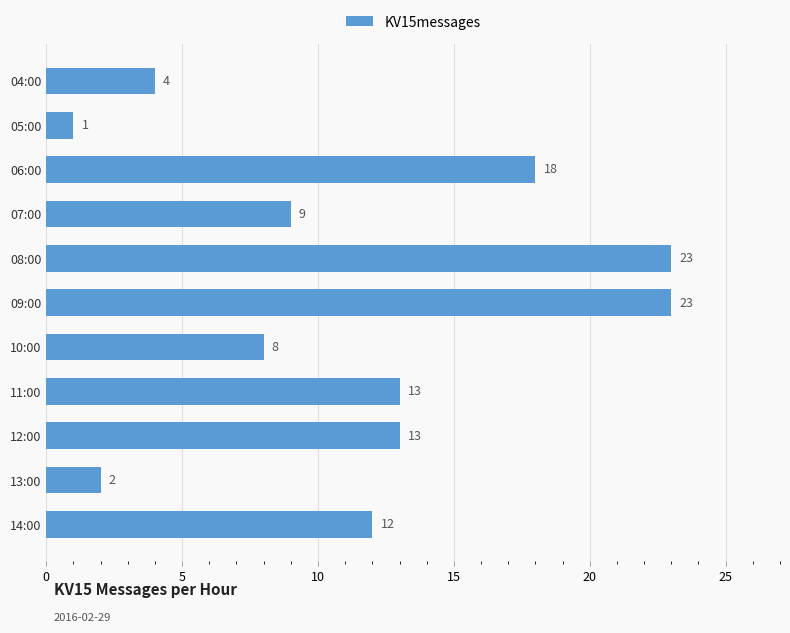

What is the label of the 10th bar from the top?

13:00